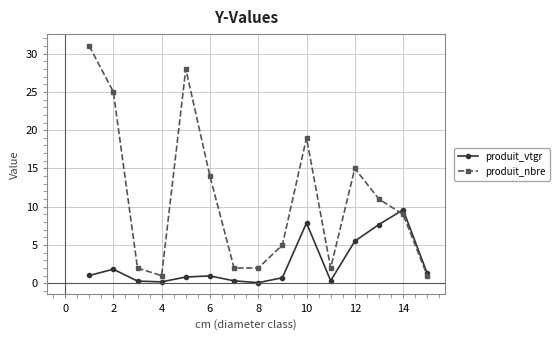

List the series in order of their overall mean, lowest first.

produit_vtgr, produit_nbre